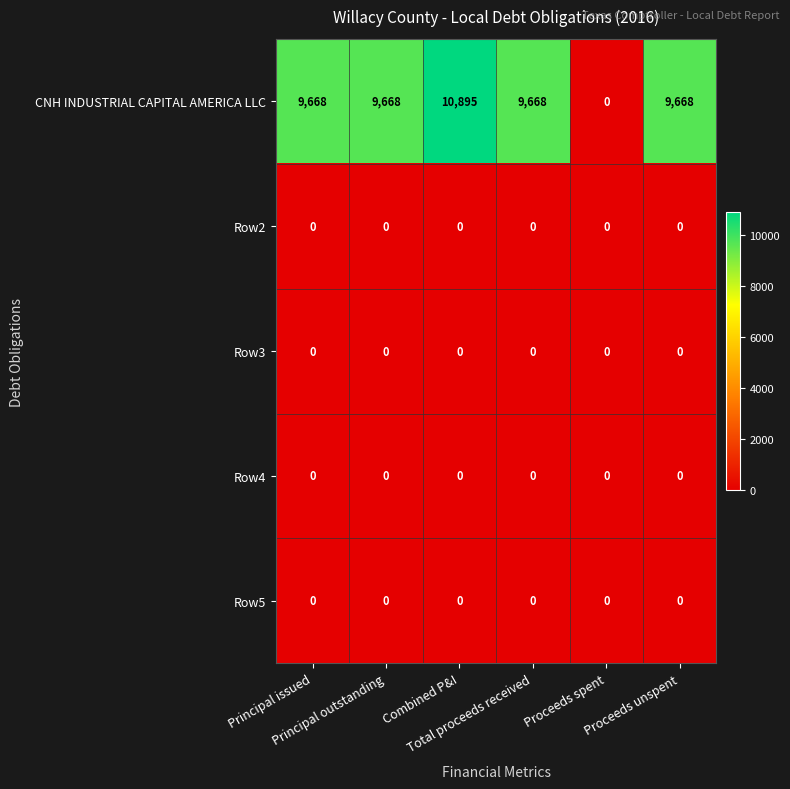

Which series has the largest range (max minus min)?

CNH INDUSTRIAL CAPITAL AMERICA LLC